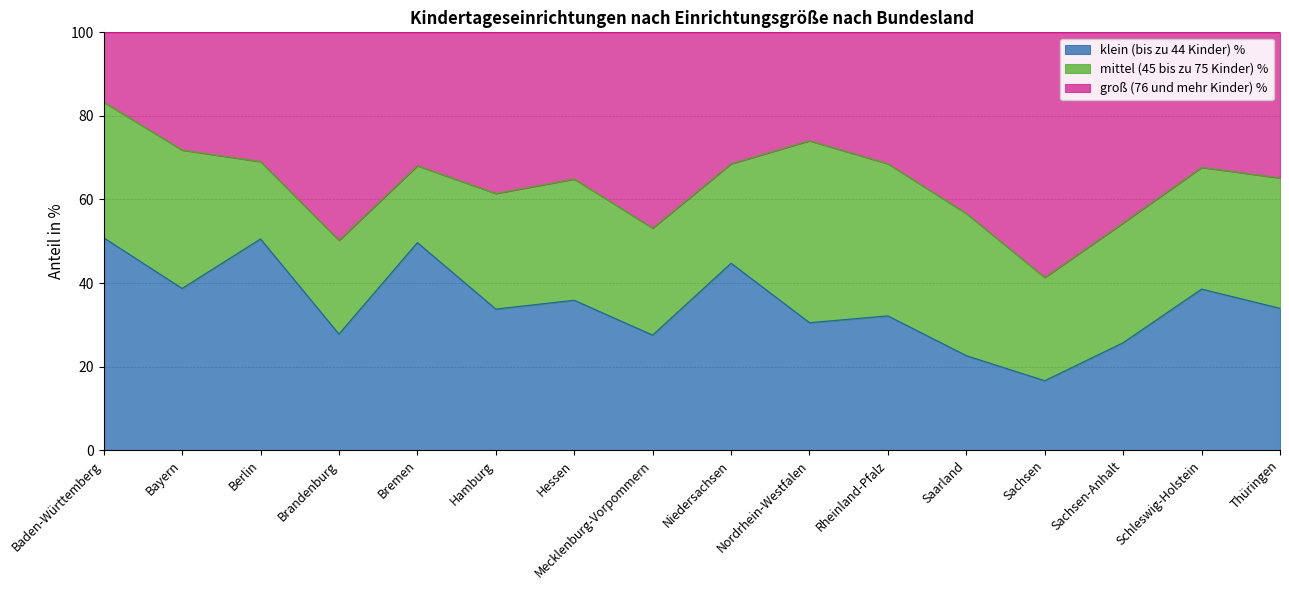

At which category does the chart reach its peak across all series?

Baden-Württemberg